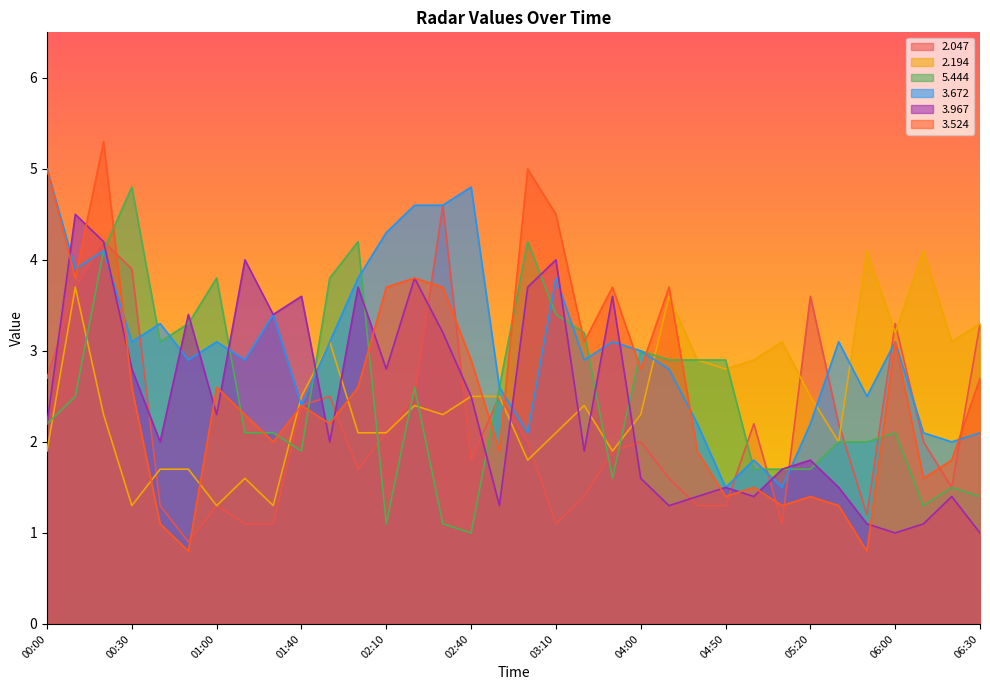

True or false:   3.524 and   5.444 cross at least once.

True